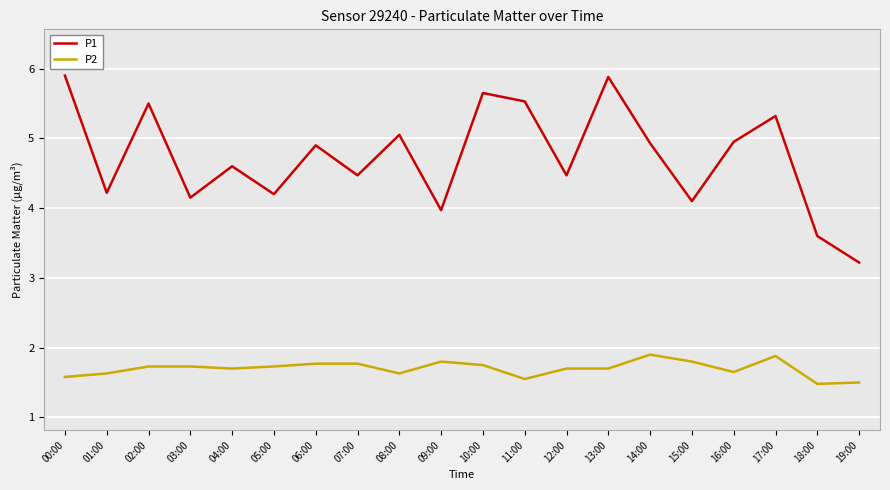

What is the maximum value for P2?

1.9